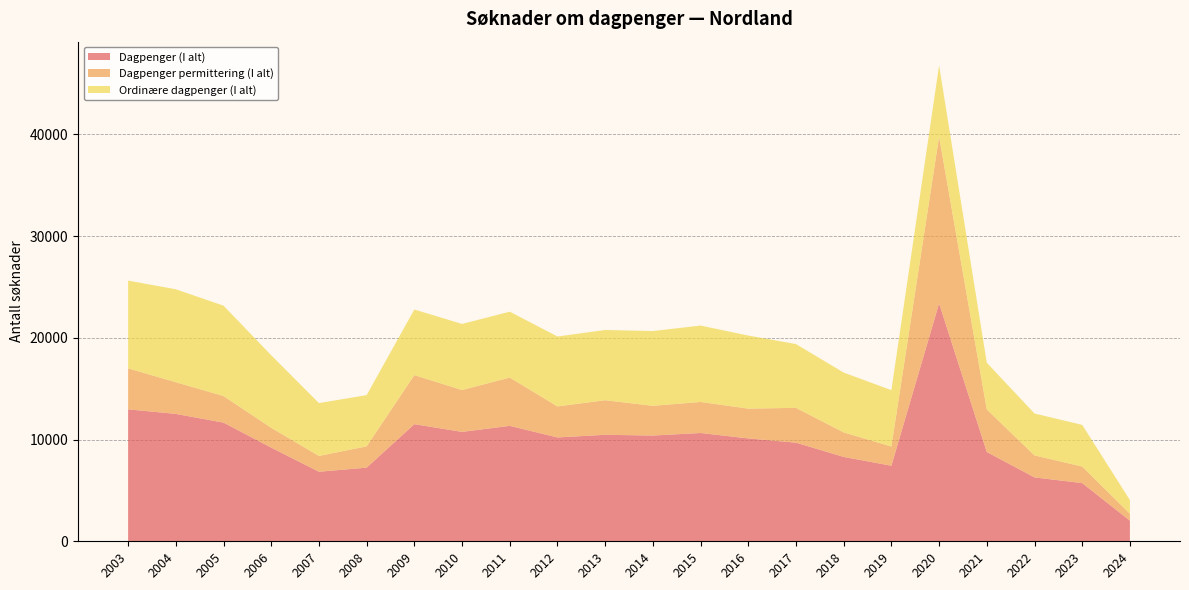

Reading right to left, list all the values displayed in this chart.

Dagpenger (I alt): 2024=2026	2023=5720	2022=6279	2021=8775	2020=23383	2019=7426	2018=8291	2017=9692	2016=10110	2015=10643	2014=10392	2013=10467	2012=10206	2011=11344	2010=10751	2009=11511	2008=7238	2007=6834	2006=9207	2005=11663	2004=12519	2003=12969
Dagpenger permittering (I alt): 2024=684	2023=1625	2022=2162	2021=4183	2020=16384	2019=1888	2018=2410	2017=3423	2016=2927	2015=3052	2014=2922	2013=3396	2012=3051	2011=4747	2010=4116	2009=4819	2008=2093	2007=1553	2006=1947	2005=2611	2004=3117	2003=4028
Ordinære dagpenger (I alt): 2024=1342	2023=4095	2022=4117	2021=4592	2020=6999	2019=5538	2018=5881	2017=6269	2016=7183	2015=7507	2014=7350	2013=6905	2012=6871	2011=6476	2010=6495	2009=6450	2008=5033	2007=5196	2006=7125	2005=8883	2004=9132	2003=8626